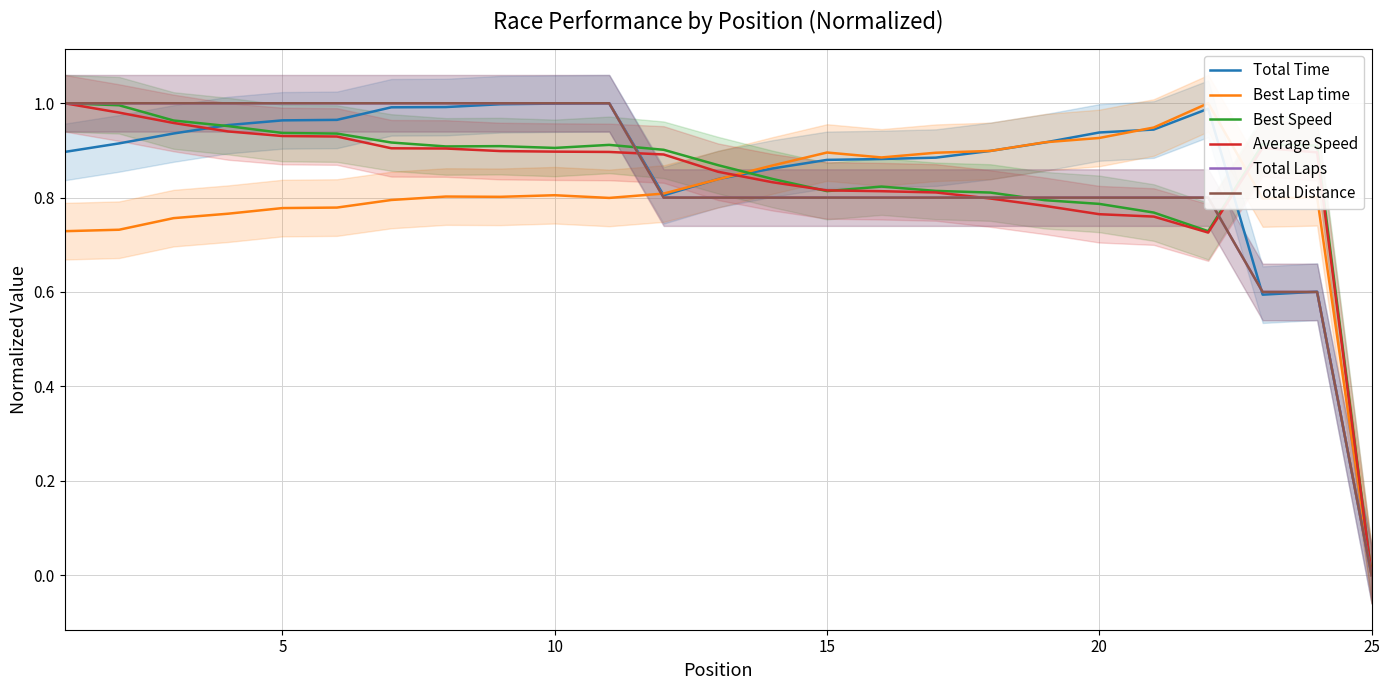

Reading left to right, transcribe all the data shown in this chart.

Total Time: 0.9	0.9	0.9	1.0	1.0	1.0	1.0	1.0	1.0	1.0	1.0	0.8	0.8	0.9	0.9	0.9	0.9	0.9	0.9	0.9	0.9	1.0	0.6	0.6	0.0
Best Lap time: 0.7	0.7	0.8	0.8	0.8	0.8	0.8	0.8	0.8	0.8	0.8	0.8	0.8	0.9	0.9	0.9	0.9	0.9	0.9	0.9	0.9	1.0	0.8	0.8	0.0
Best Speed: 1.0	1.0	1.0	1.0	0.9	0.9	0.9	0.9	0.9	0.9	0.9	0.9	0.9	0.8	0.8	0.8	0.8	0.8	0.8	0.8	0.8	0.7	0.9	0.9	0.0
Average Speed: 1.0	1.0	1.0	0.9	0.9	0.9	0.9	0.9	0.9	0.9	0.9	0.9	0.9	0.8	0.8	0.8	0.8	0.8	0.8	0.8	0.8	0.7	0.9	0.9	0.0
Total Laps: 1.0	1.0	1.0	1.0	1.0	1.0	1.0	1.0	1.0	1.0	1.0	0.8	0.8	0.8	0.8	0.8	0.8	0.8	0.8	0.8	0.8	0.8	0.6	0.6	0.0
Total Distance: 1.0	1.0	1.0	1.0	1.0	1.0	1.0	1.0	1.0	1.0	1.0	0.8	0.8	0.8	0.8	0.8	0.8	0.8	0.8	0.8	0.8	0.8	0.6	0.6	0.0